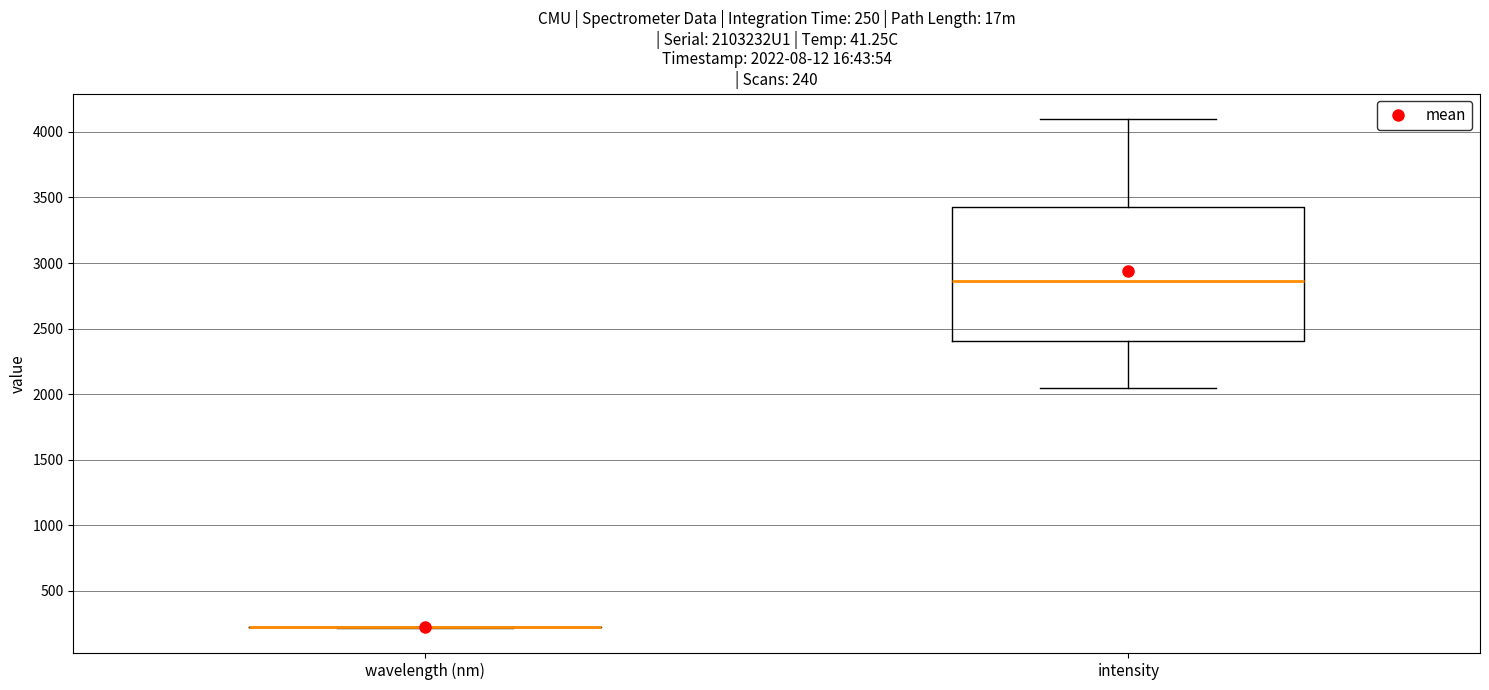

Comparing the boxes themselves (not the whiskers), which one is the tallest?

intensity